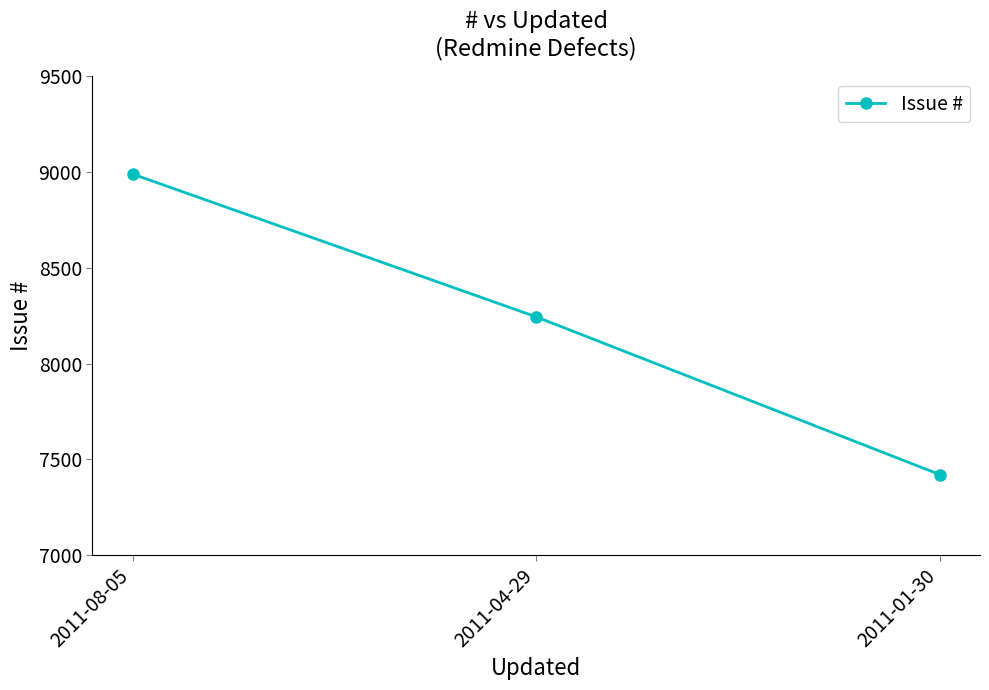

The chart shows a value of 13352 at 2011-01-30. True or false?

False